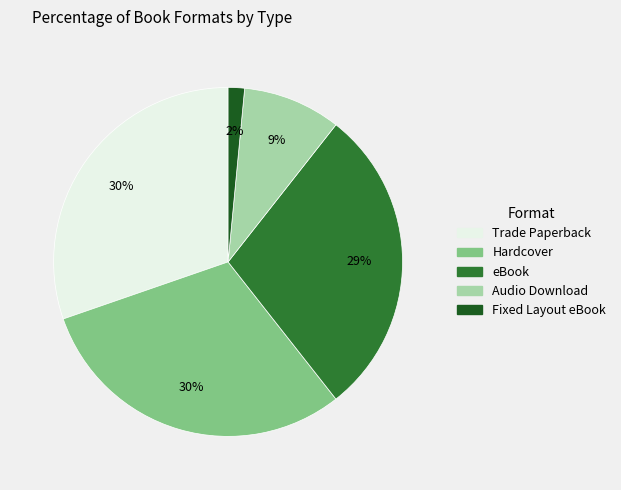

Which category has the smallest portion of the pie?

Fixed Layout eBook